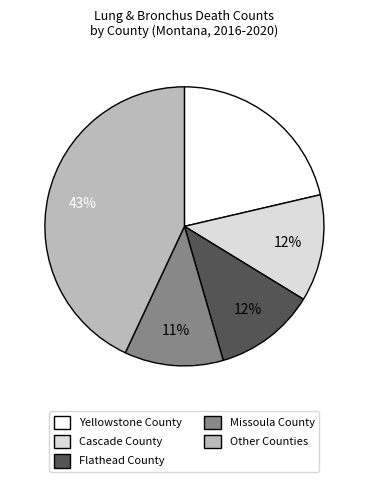

To the nearest percent, what is the average slice percentage?

20%